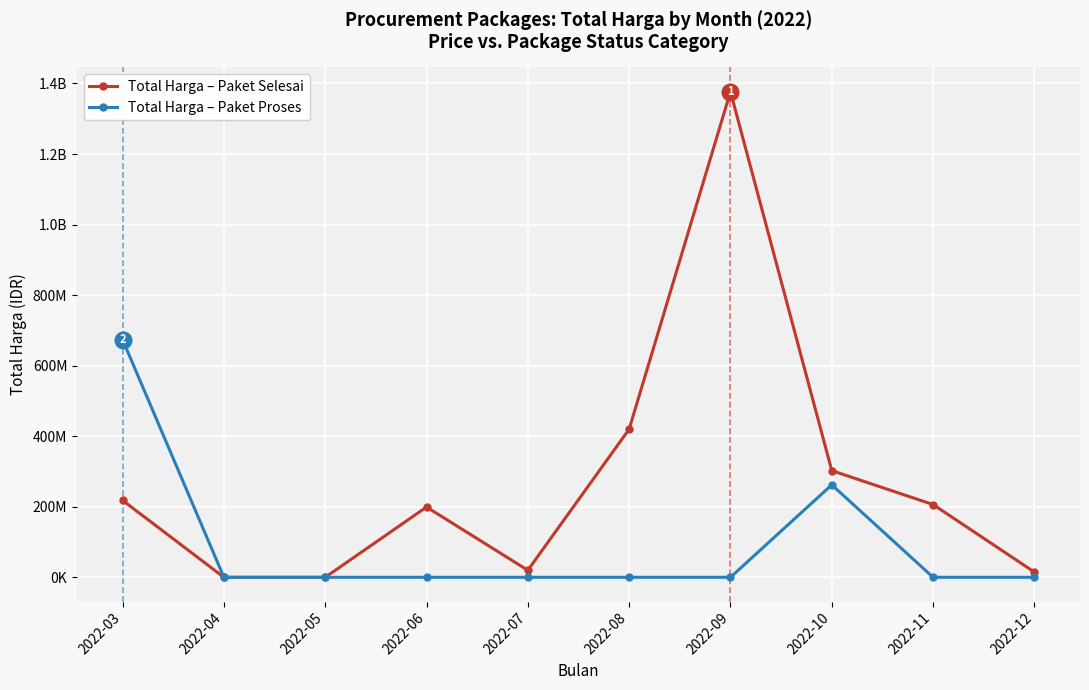

What are all the series names shown in the legend?

Total Harga – Paket Selesai, Total Harga – Paket Proses